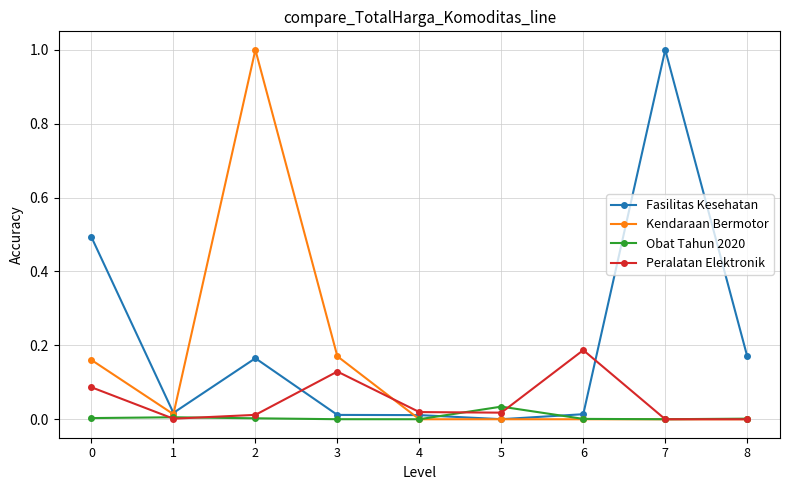

What is the greatest value displayed?

1.0